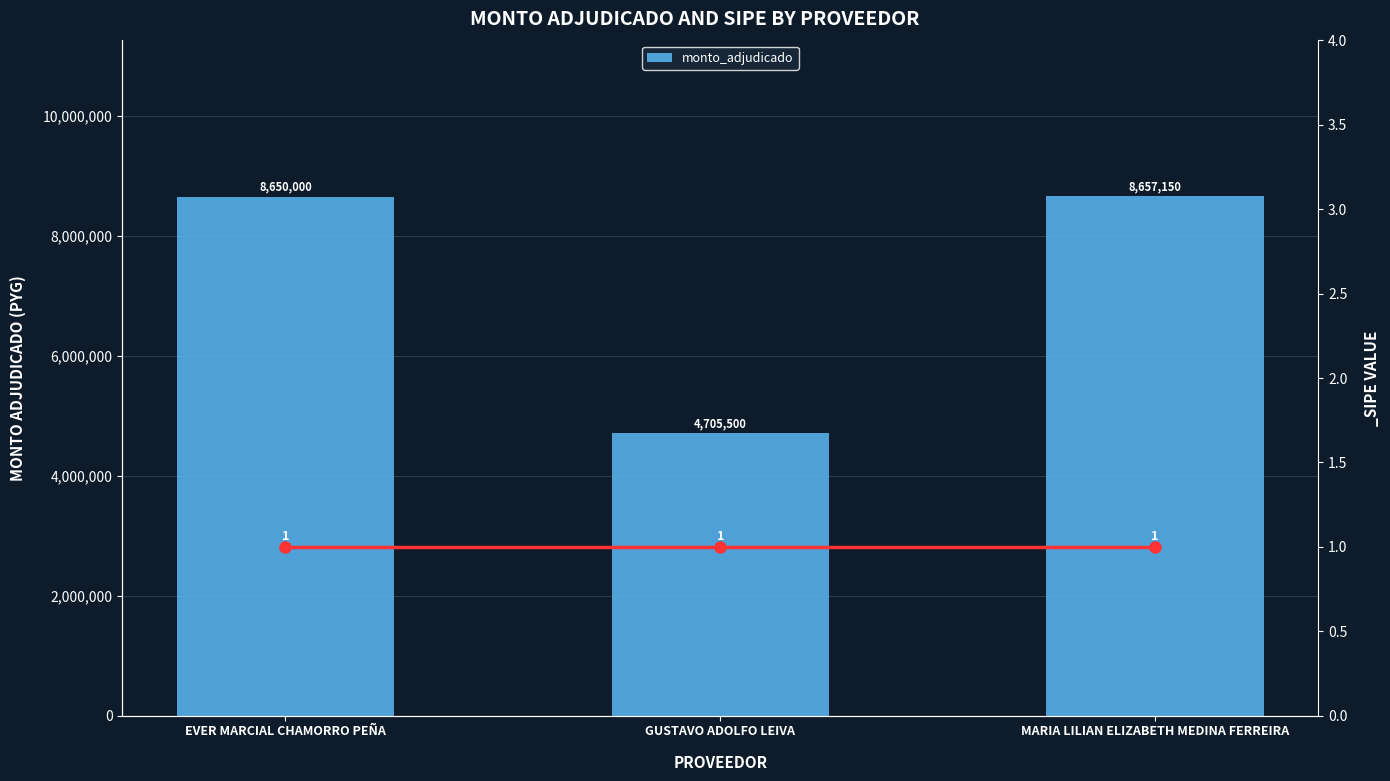

What is the label of the 1st bar from the left?

EVER MARCIAL CHAMORRO PEÑA